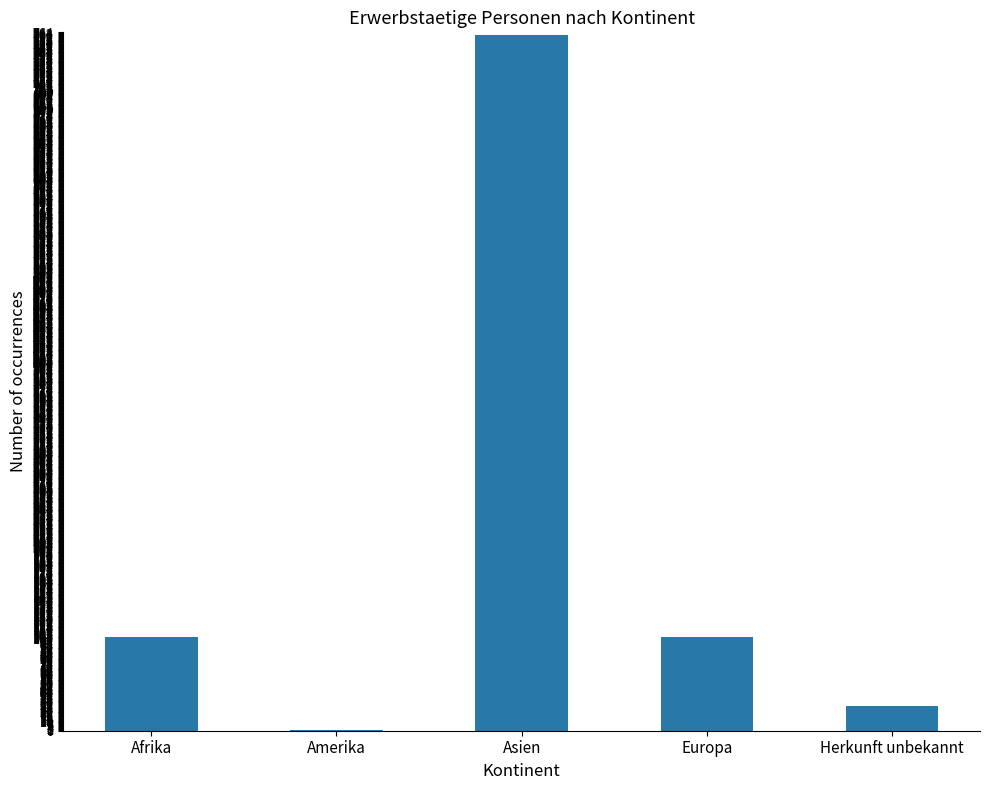

Are the bars horizontal?

No